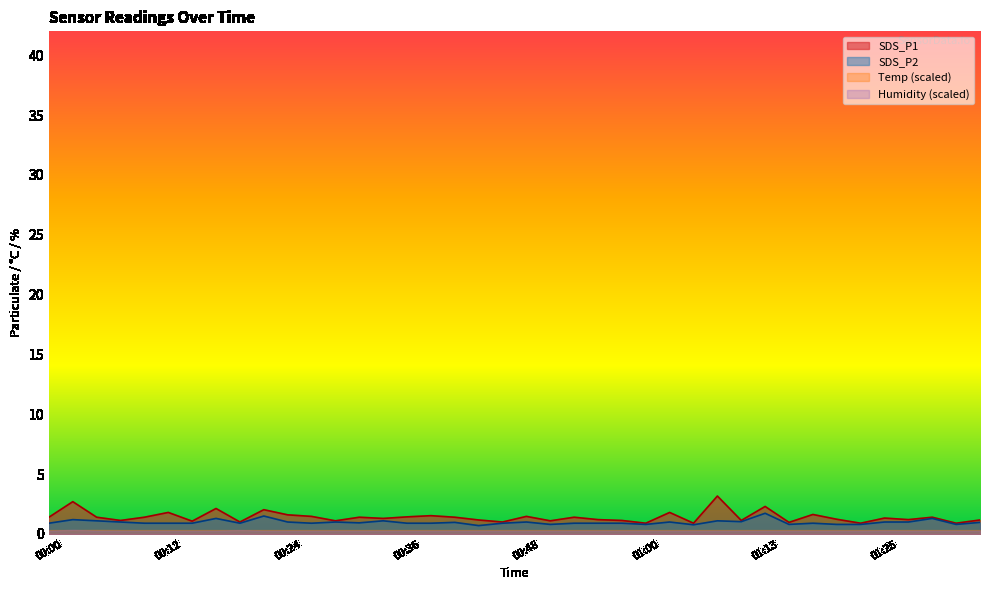

What is the lowest value of the SDS_P1 series?

0.9